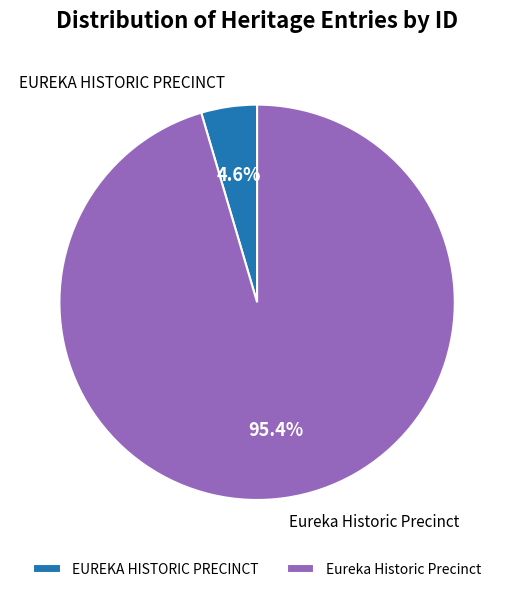

True or false: Eureka Historic Precinct accounts for 82% of the total.

False